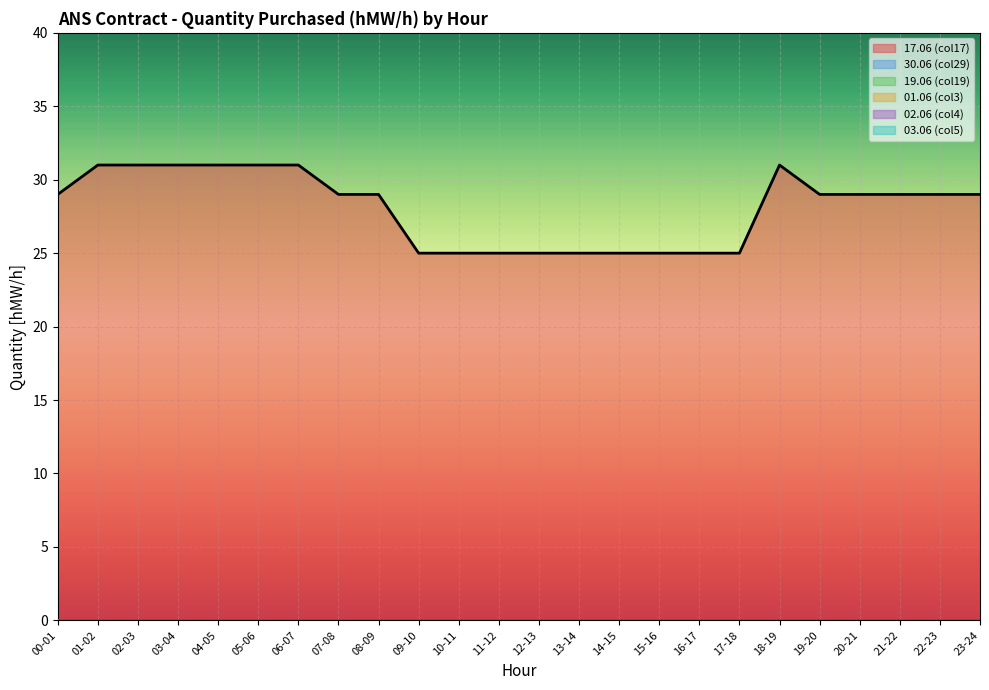

Does the chart display data point markers on the line(s)?

No